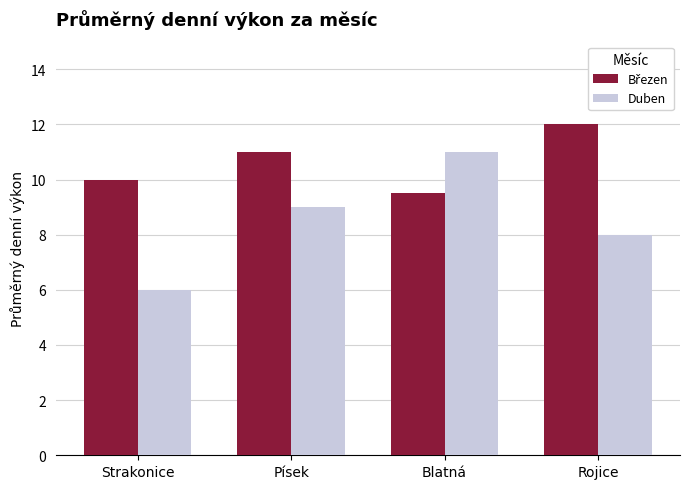

What position from the right is Strakonice?

4